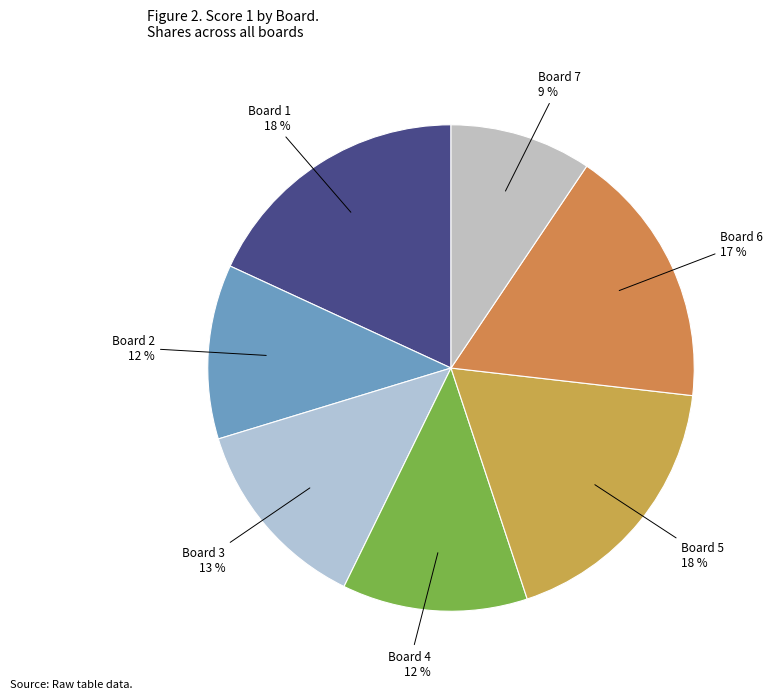

To the nearest percent, what is the average slice percentage?

14%